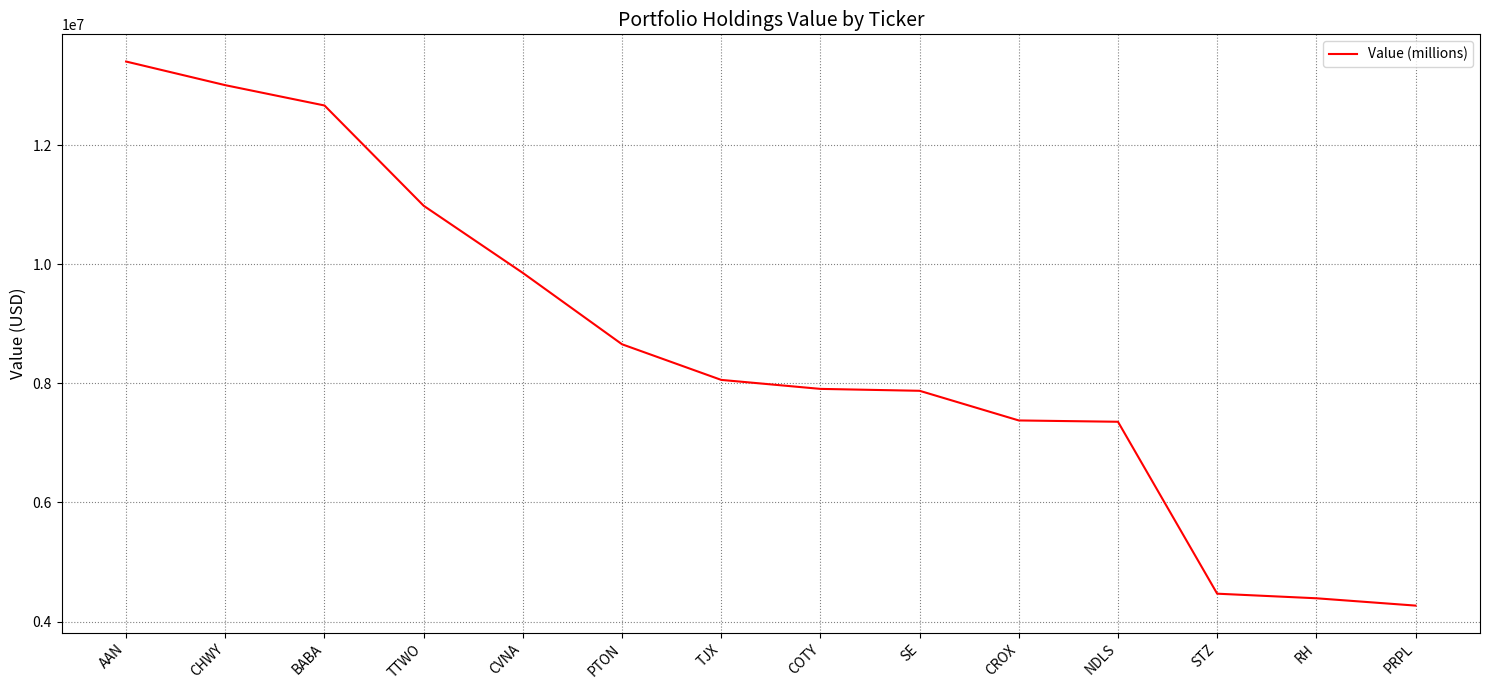

What is the difference between the values at CROX and STZ?

2909000